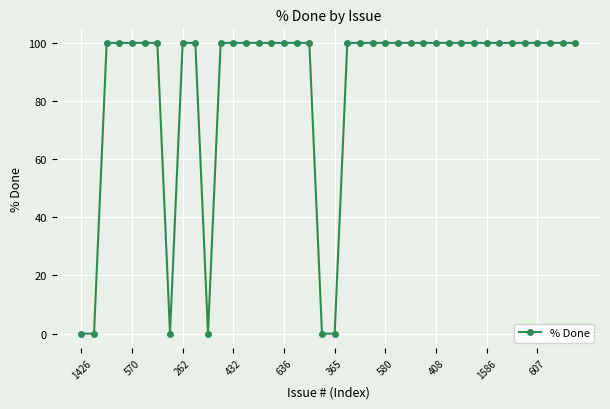

What is the value of the 18th point from the left?

100